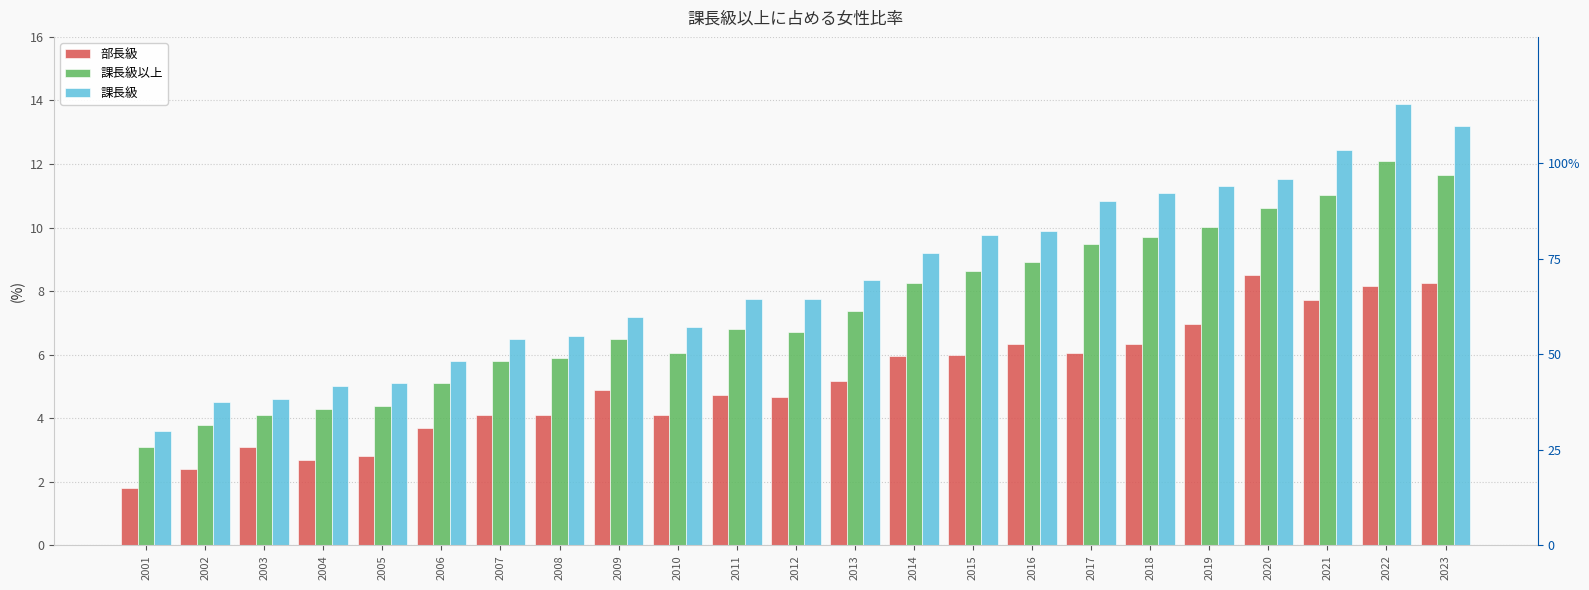

At 2012, list the series in order from smallest to largest.

部長級, 課長級以上, 課長級